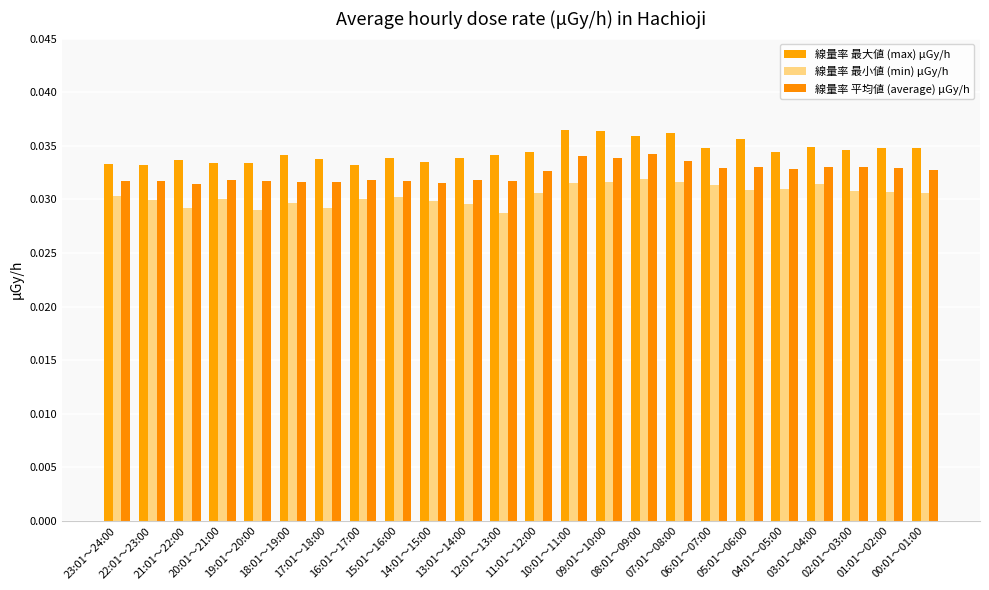

Reading right to left, what are all the values shown in this chart?

線量率 最大値 (max) μGy/h: 00:01～01:00=0.0	01:01～02:00=0.0	02:01～03:00=0.0	03:01～04:00=0.0	04:01～05:00=0.0	05:01～06:00=0.0	06:01～07:00=0.0	07:01～08:00=0.0	08:01～09:00=0.0	09:01～10:00=0.0	10:01～11:00=0.0	11:01～12:00=0.0	12:01～13:00=0.0	13:01～14:00=0.0	14:01～15:00=0.0	15:01～16:00=0.0	16:01～17:00=0.0	17:01～18:00=0.0	18:01～19:00=0.0	19:01～20:00=0.0	20:01～21:00=0.0	21:01～22:00=0.0	22:01～23:00=0.0	23:01～24:00=0.0
線量率 最小値 (min) μGy/h: 00:01～01:00=0.0	01:01～02:00=0.0	02:01～03:00=0.0	03:01～04:00=0.0	04:01～05:00=0.0	05:01～06:00=0.0	06:01～07:00=0.0	07:01～08:00=0.0	08:01～09:00=0.0	09:01～10:00=0.0	10:01～11:00=0.0	11:01～12:00=0.0	12:01～13:00=0.0	13:01～14:00=0.0	14:01～15:00=0.0	15:01～16:00=0.0	16:01～17:00=0.0	17:01～18:00=0.0	18:01～19:00=0.0	19:01～20:00=0.0	20:01～21:00=0.0	21:01～22:00=0.0	22:01～23:00=0.0	23:01～24:00=0.0
線量率 平均値 (average) μGy/h: 00:01～01:00=0.0	01:01～02:00=0.0	02:01～03:00=0.0	03:01～04:00=0.0	04:01～05:00=0.0	05:01～06:00=0.0	06:01～07:00=0.0	07:01～08:00=0.0	08:01～09:00=0.0	09:01～10:00=0.0	10:01～11:00=0.0	11:01～12:00=0.0	12:01～13:00=0.0	13:01～14:00=0.0	14:01～15:00=0.0	15:01～16:00=0.0	16:01～17:00=0.0	17:01～18:00=0.0	18:01～19:00=0.0	19:01～20:00=0.0	20:01～21:00=0.0	21:01～22:00=0.0	22:01～23:00=0.0	23:01～24:00=0.0